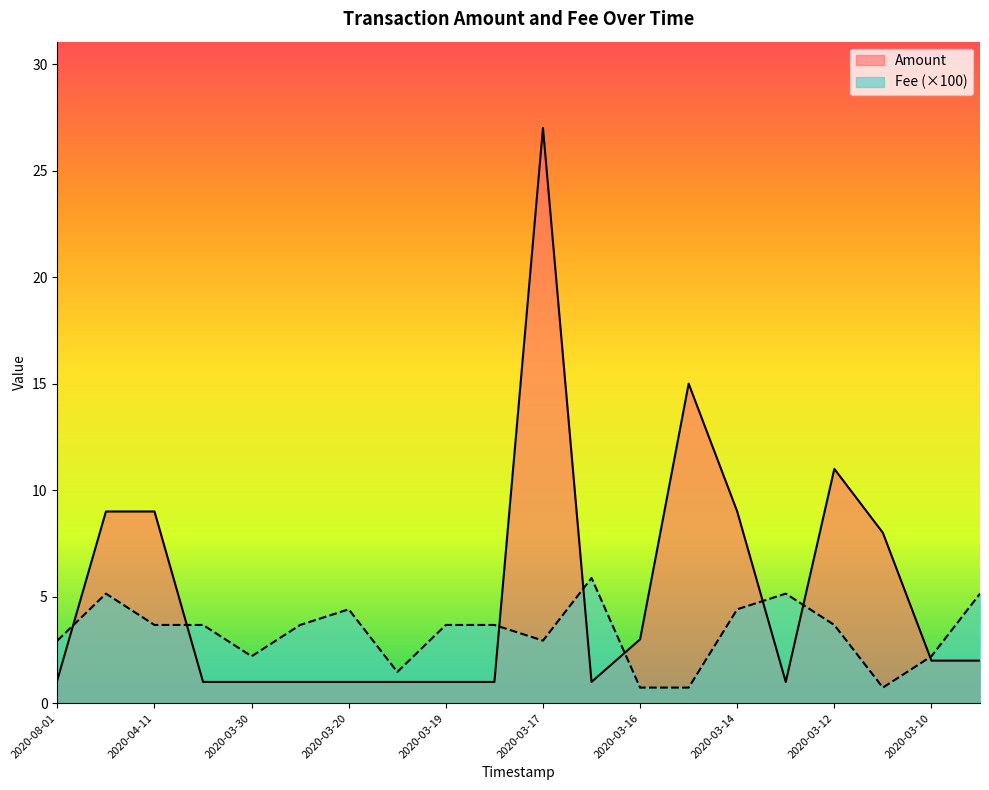

Which has a higher value, 2020-03-13 or 2020-04-02?

2020-03-13